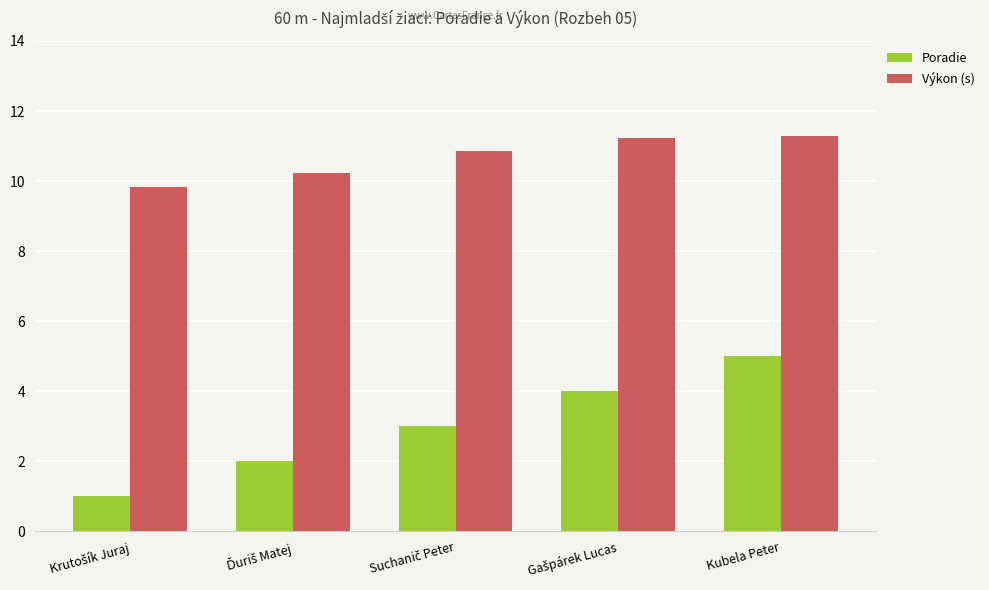

At how many categories does at least one series exceed 9?

5